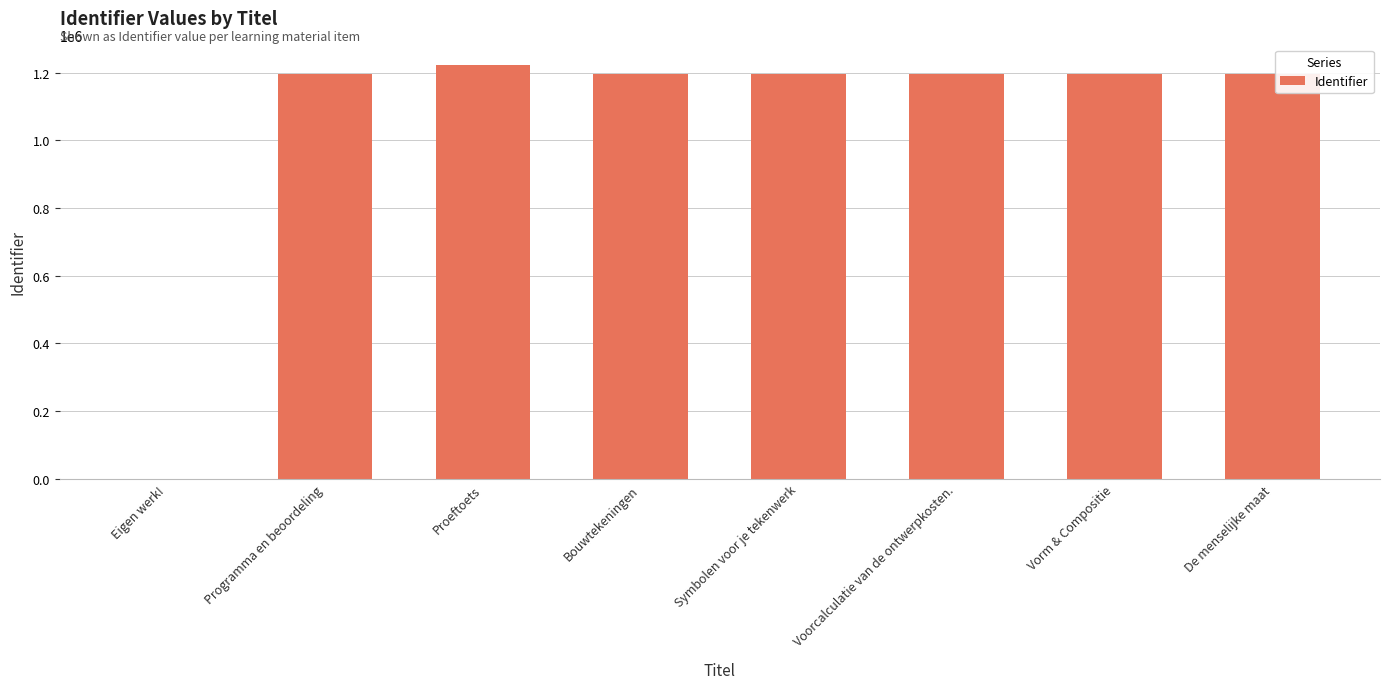

True or false: the data shows 1911230 at Programma en beoordeling.

False